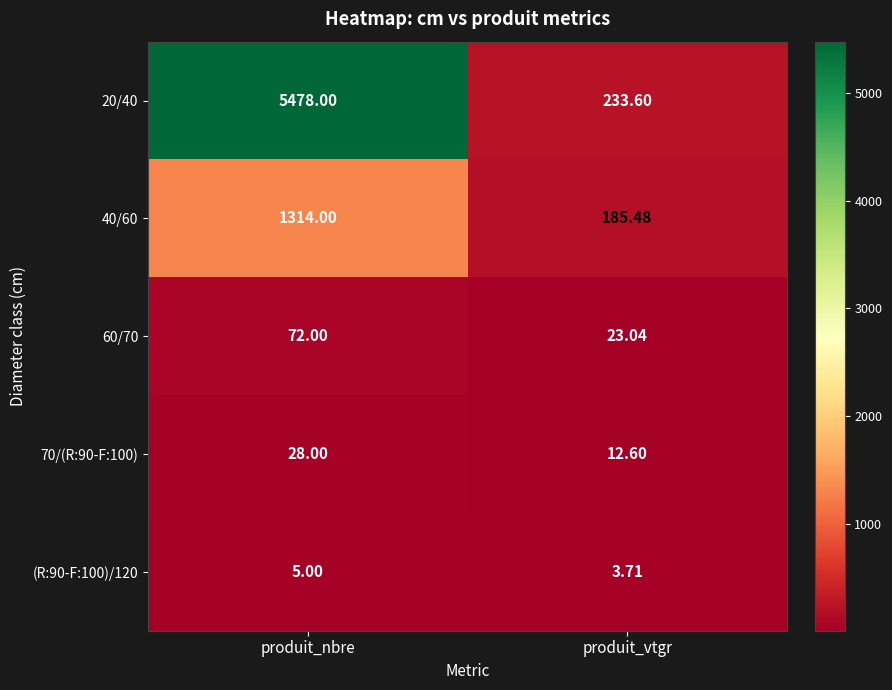

Is the value of (R:90-F:100)/120 at produit_nbre greater than the value of 70/(R:90-F:100) at produit_nbre?

No